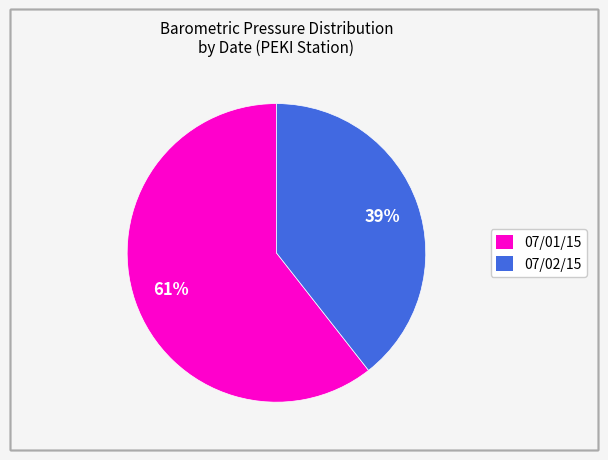

To the nearest percent, what is the average slice percentage?

50%